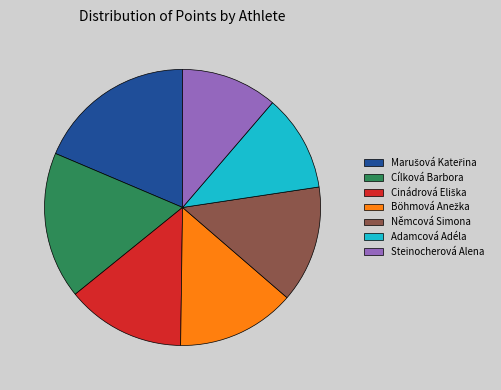

Is there any slice that represents more than half of the pie?

No